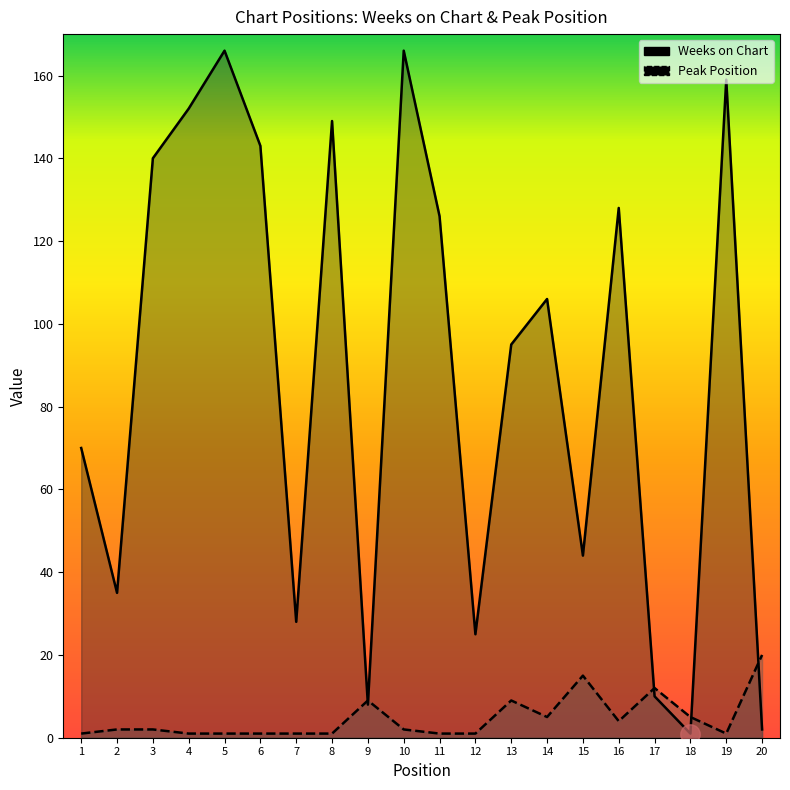

What are all the series names shown in the legend?

Weeks on Chart, Peak Position